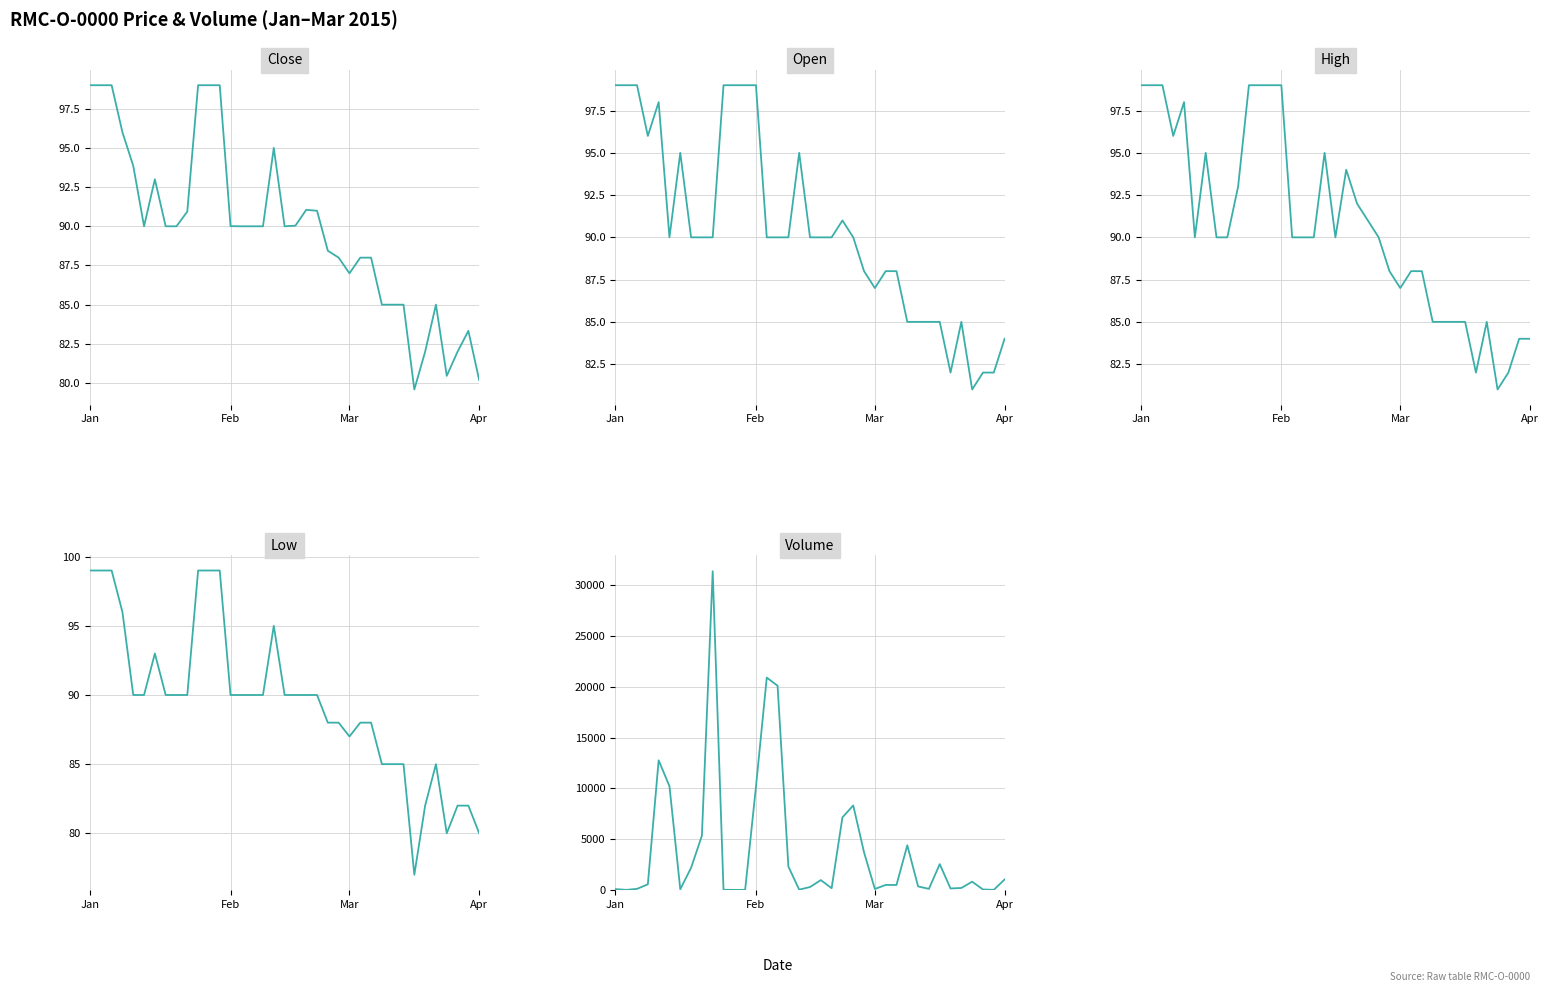

What is the value of the High point at the 11th from the left?

99.0